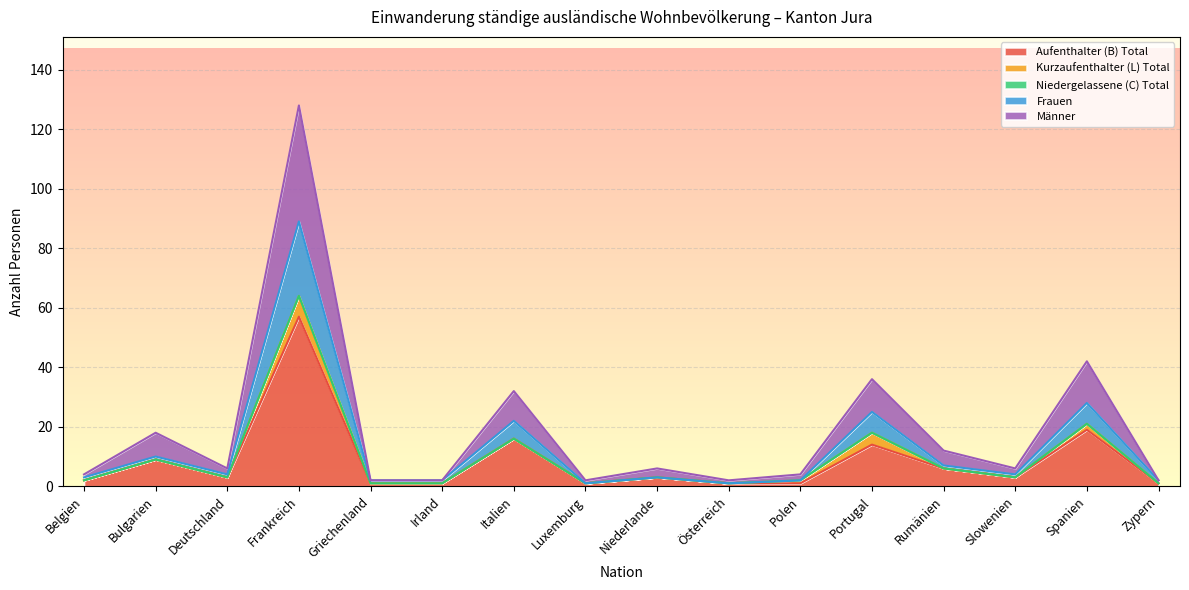

At which label does Aufenthalter (B) Total reach its peak?

Frankreich